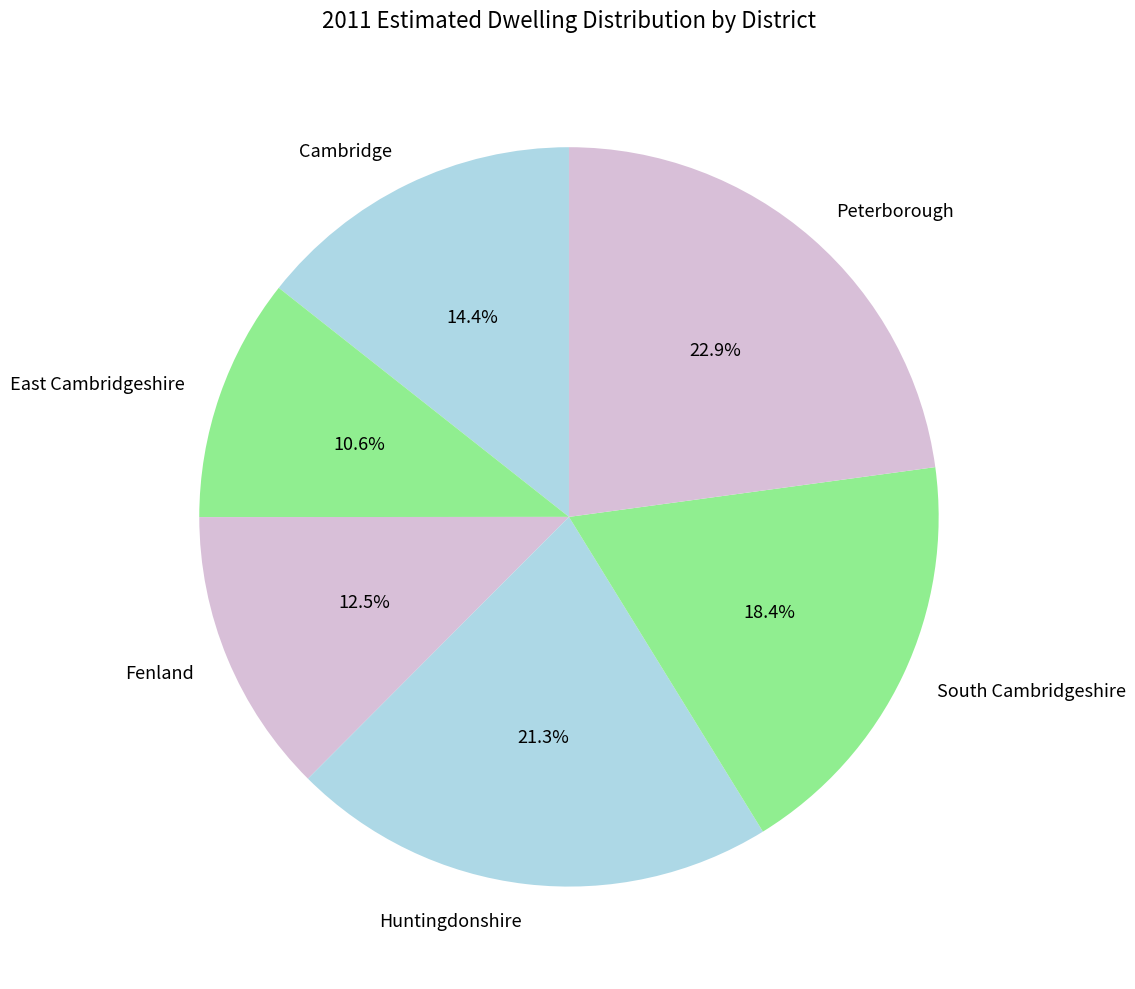

How much of the chart is everything except Fenland?

87.5%